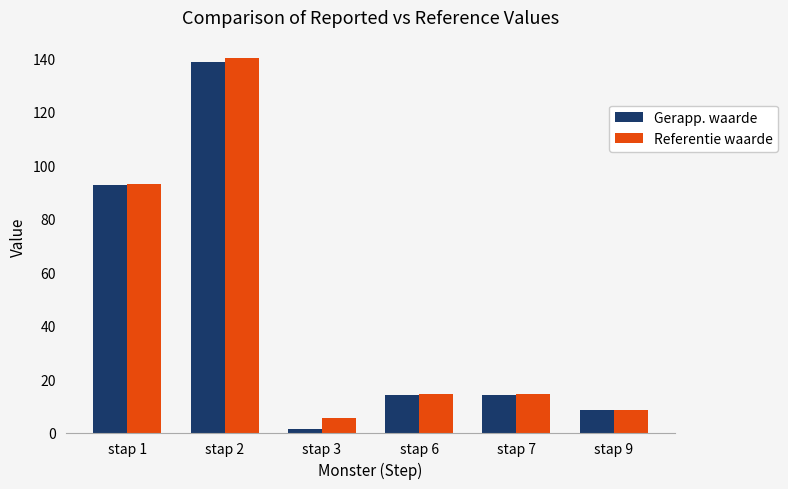

What is the difference between the maximum and minimum values in the Referentie waarde series?

134.7